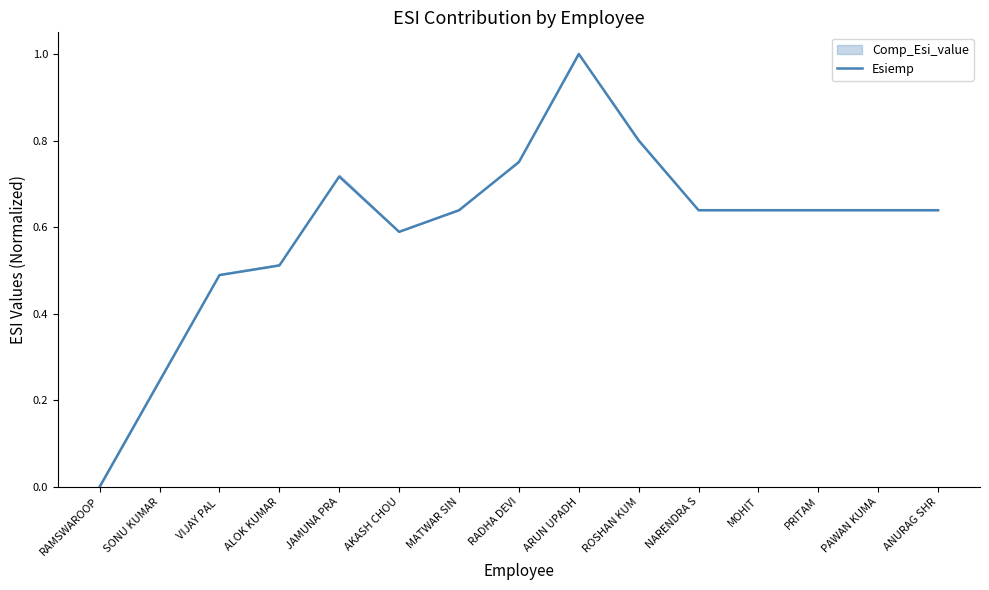

Which has a higher value, RAMSWAROOP or VIJAY PAL ?

VIJAY PAL 